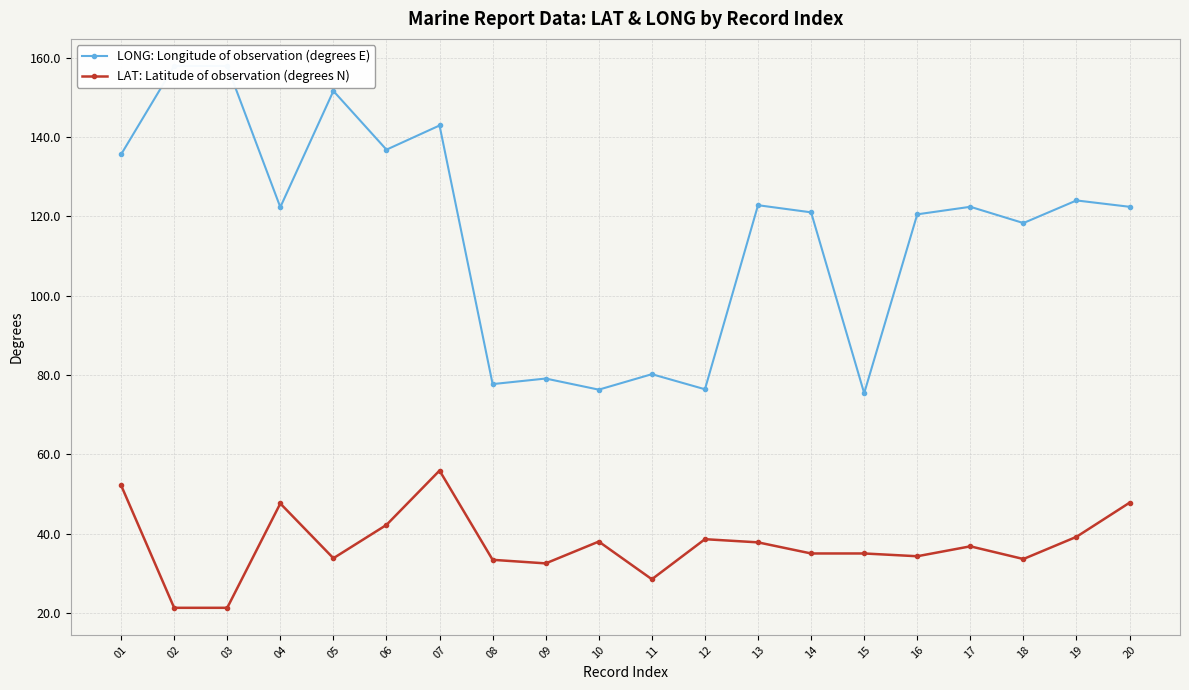

Is this an area chart (filled region under the line)?

No